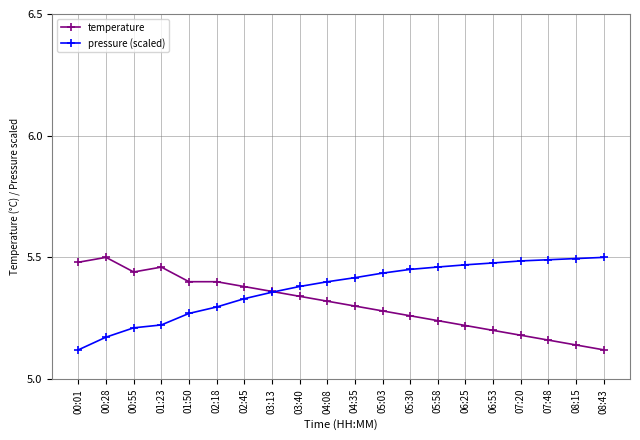

Is the value of temperature at 02:45 greater than the value of pressure (scaled) at 08:15?

No